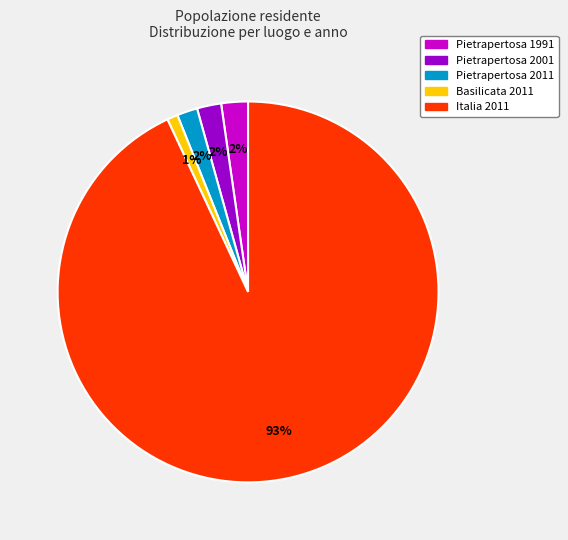

To the nearest percent, what portion does Basilicata 2011 represent?

1%